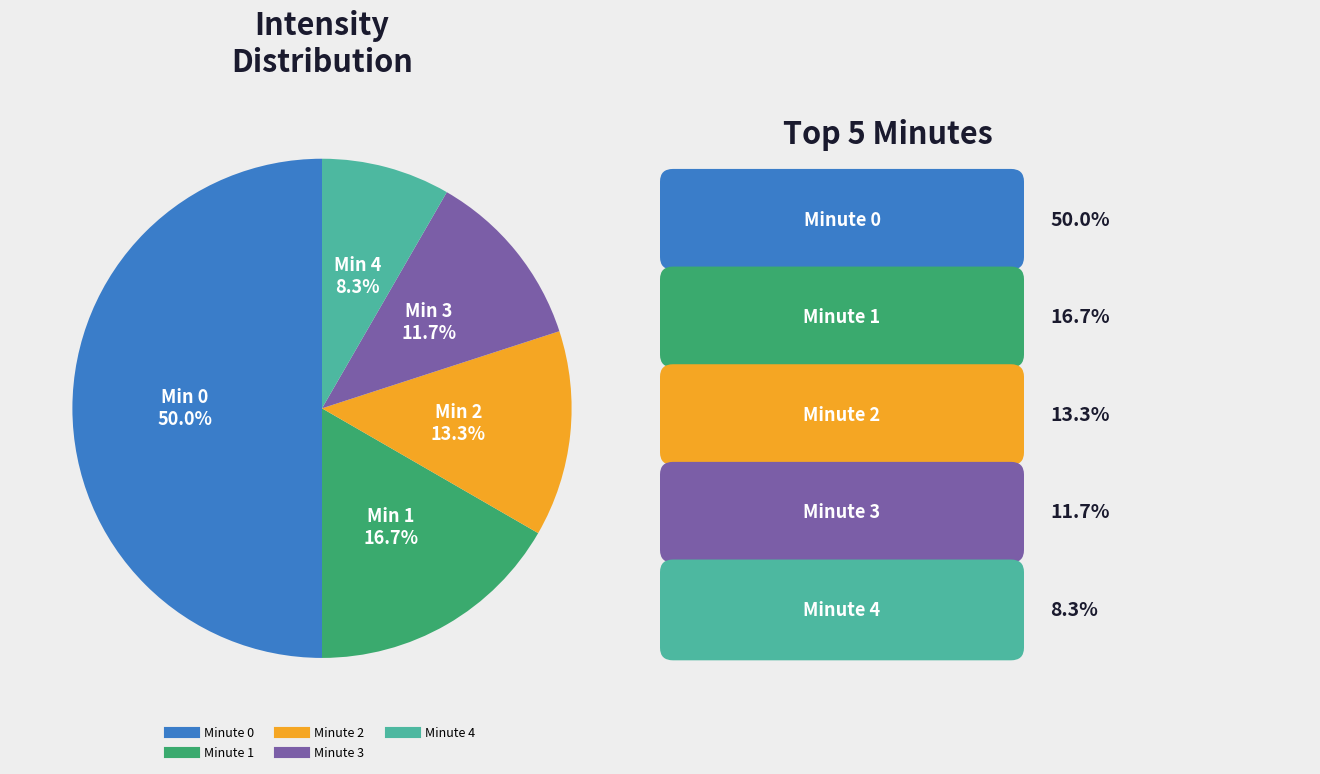

True or false: Minute 2 accounts for 13% of the total.

True